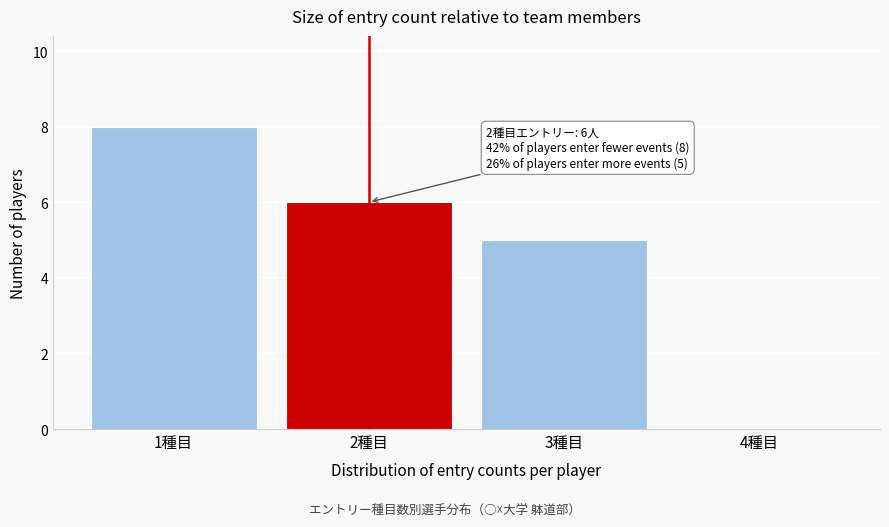

What is the approximate value at 1種目?

8